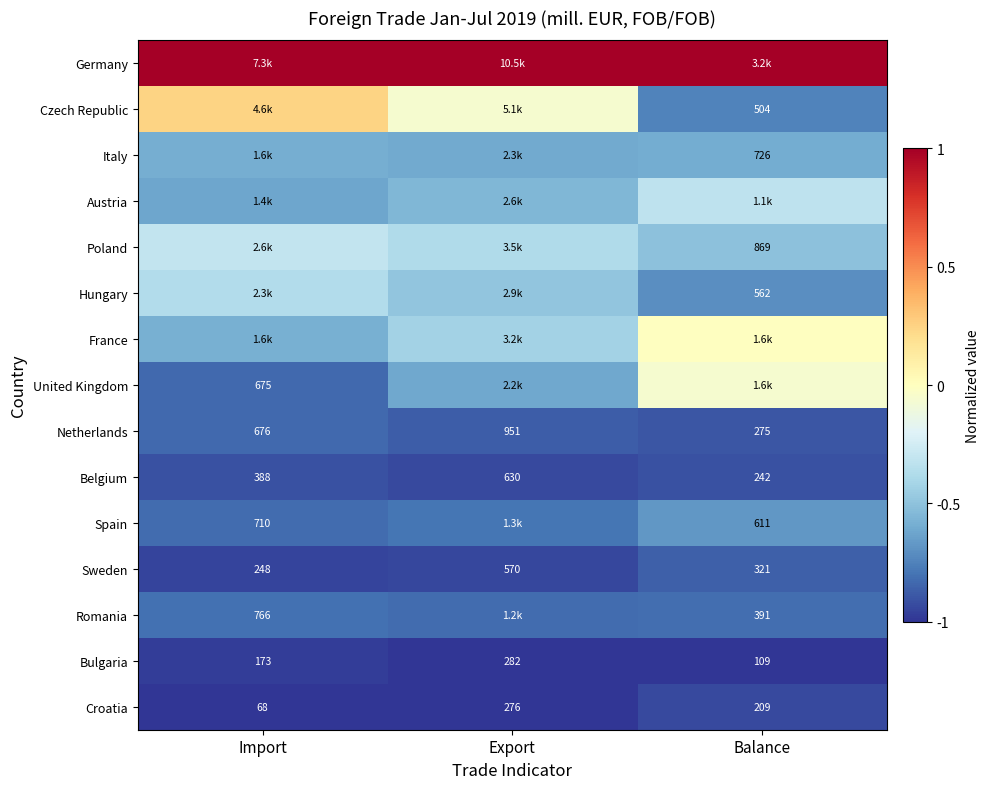

At how many categories does at least one series exceed 0?

3